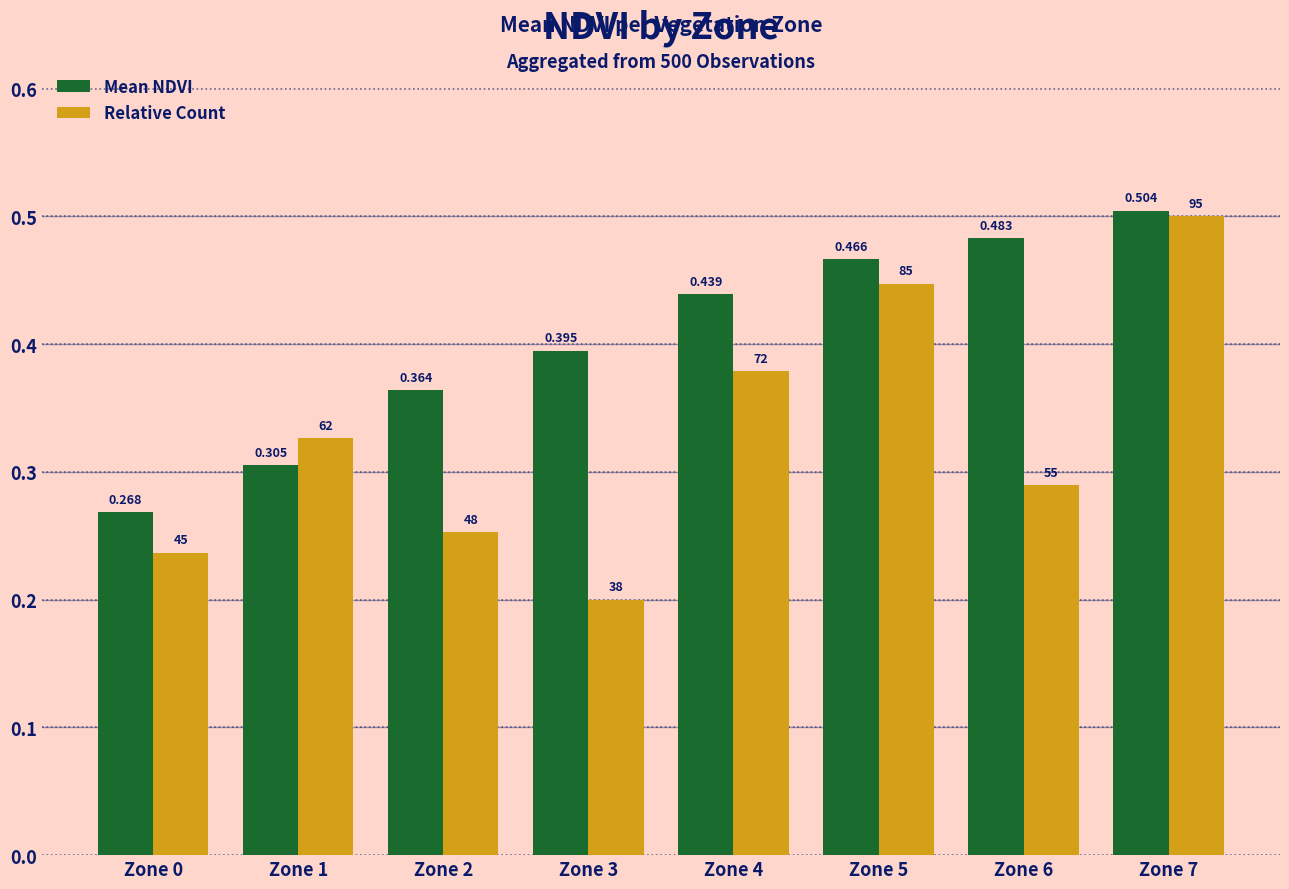

Which series has the largest total across all categories?

Mean NDVI